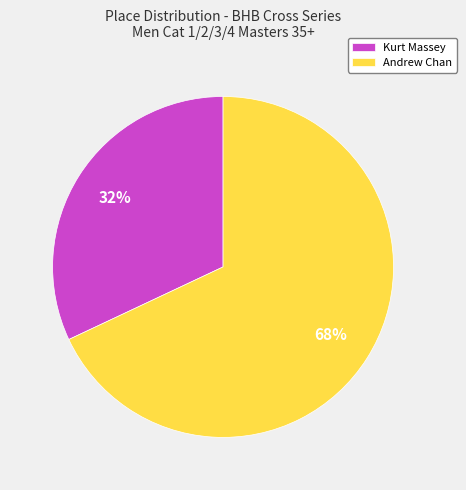

Combined, do Kurt Massey and Andrew Chan account for over 50%?

Yes